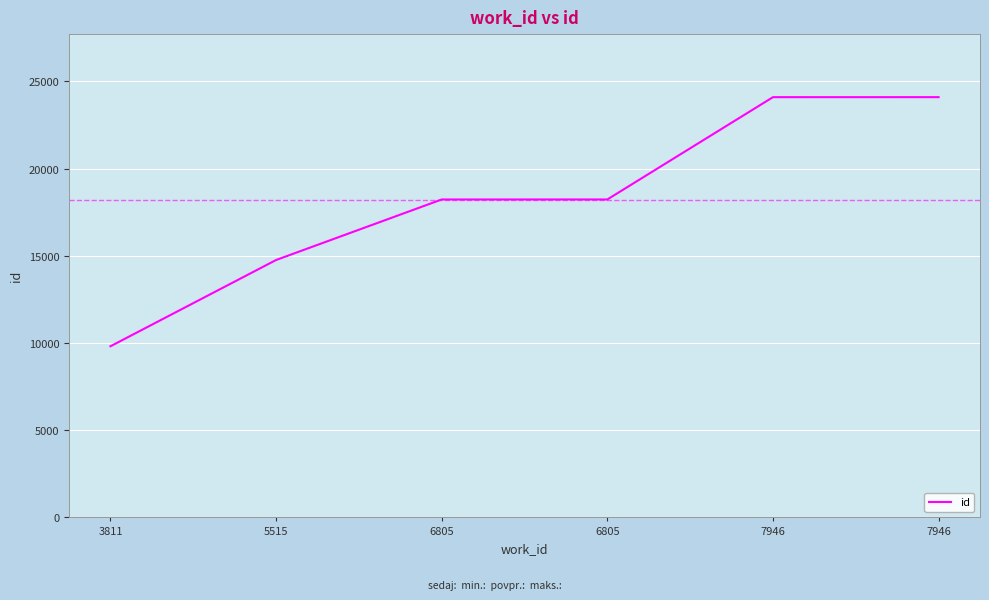

What is the value of the 3rd point from the left?

18233